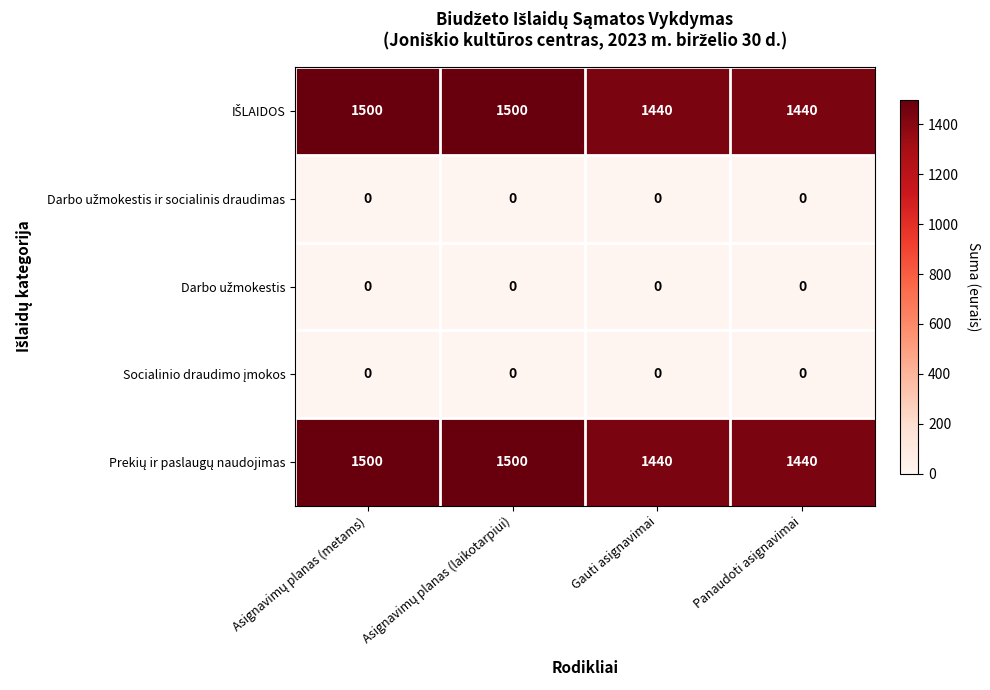

What is the difference between the highest and lowest values at Gauti asignavimai?

1440